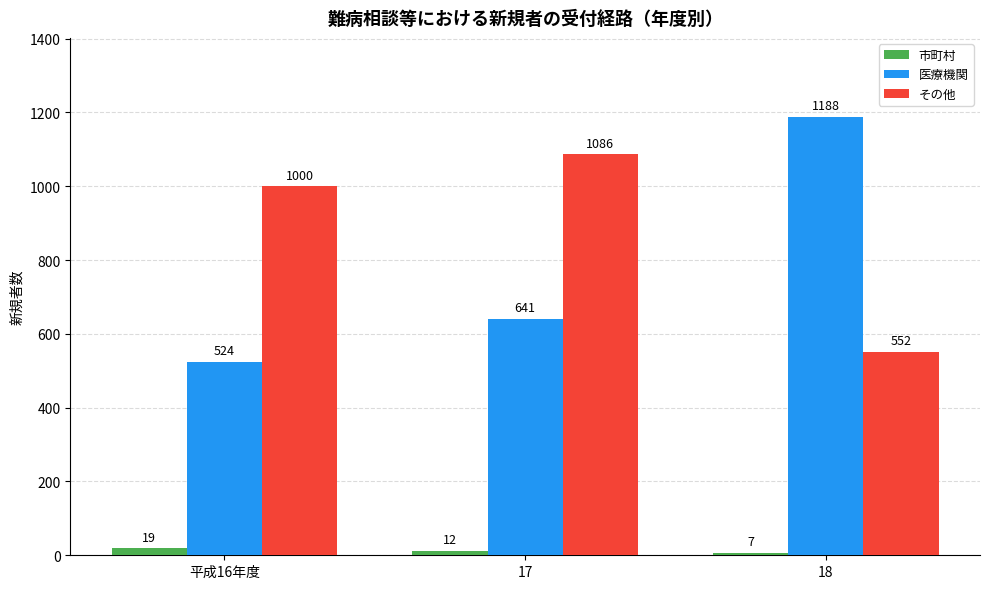

What is the maximum value shown in the chart?

1188